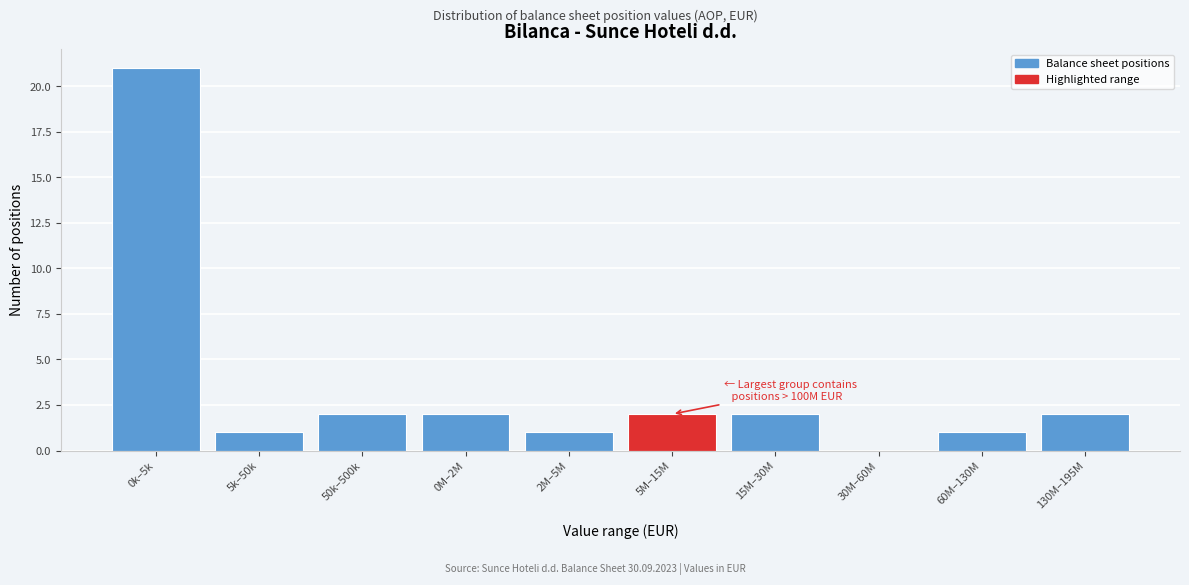

Reading left to right, transcribe all the data shown in this chart.

0k–5k=21	5k–50k=1	50k–500k=2	0M–2M=2	2M–5M=1	5M–15M=2	15M–30M=2	30M–60M=0	60M–130M=1	130M–195M=2